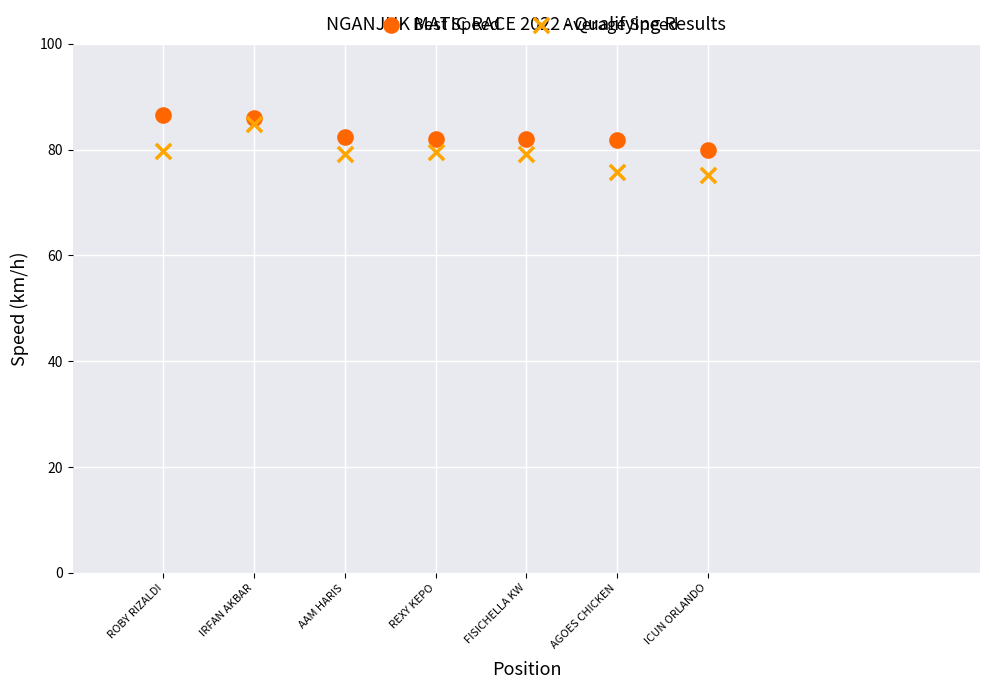

What are all the series names shown in the legend?

Best Speed, Average Speed